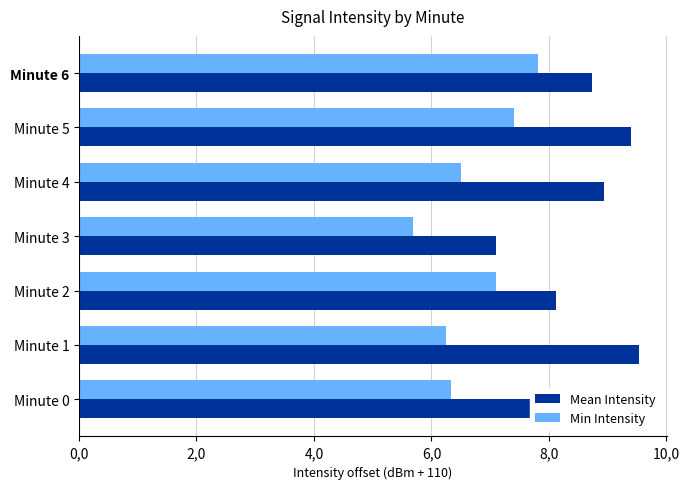

What are all the series names shown in the legend?

Mean Intensity, Min Intensity